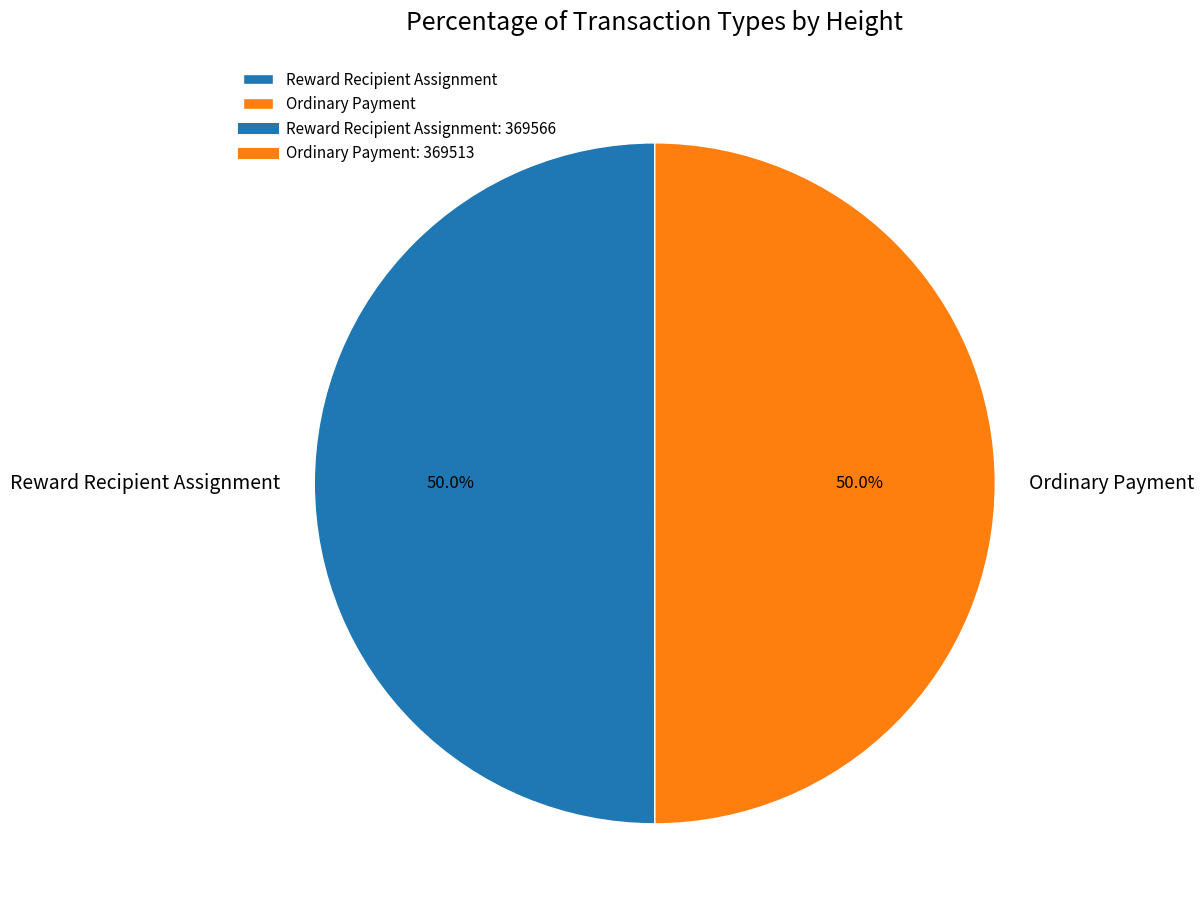

What percentage do Reward Recipient Assignment and Ordinary Payment together represent?

100.0%